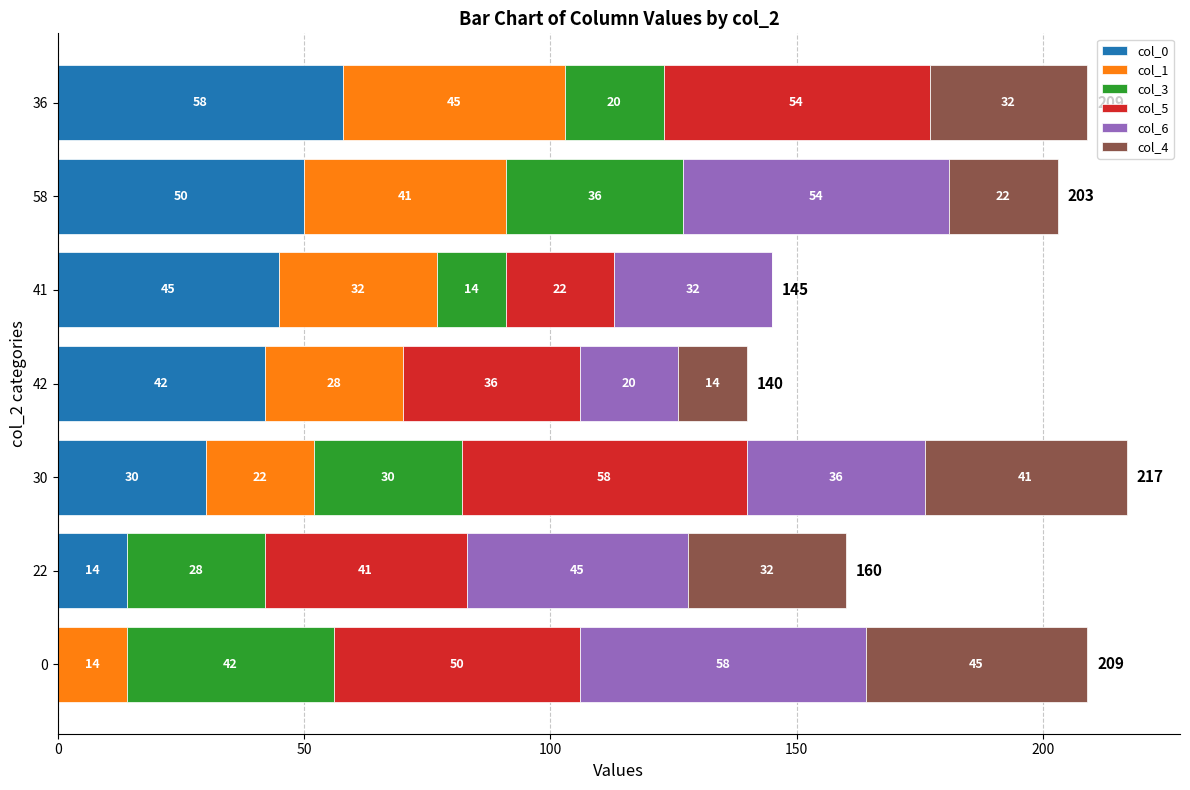

What is the sum of the col_0 values at 30 and 0?

30